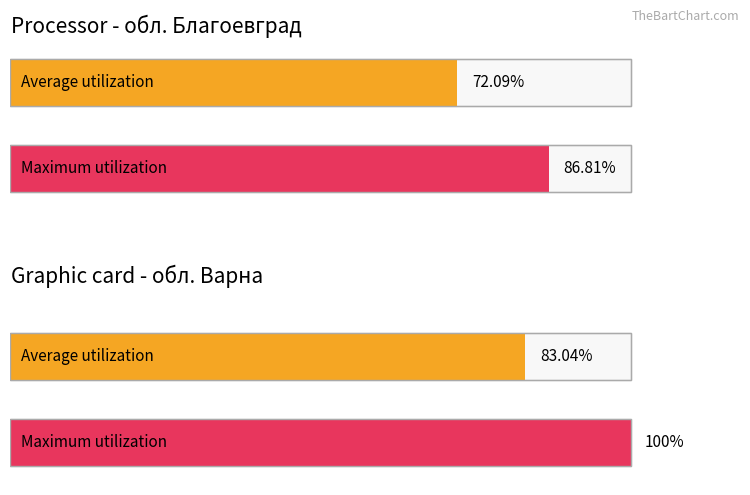

What position from the right is обл. Варна?

3